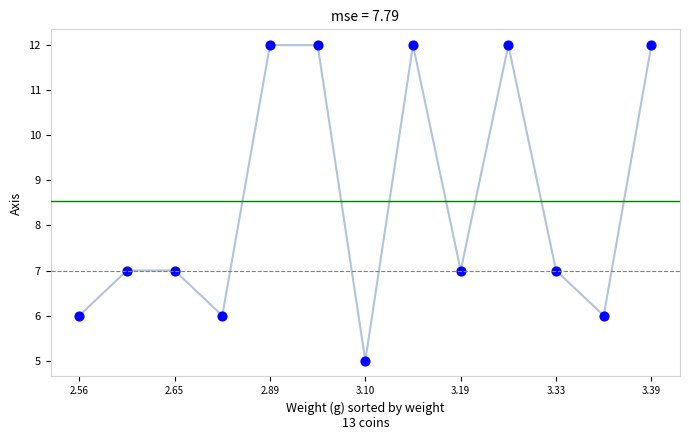

What is the range of Y values (max minus min)?

7